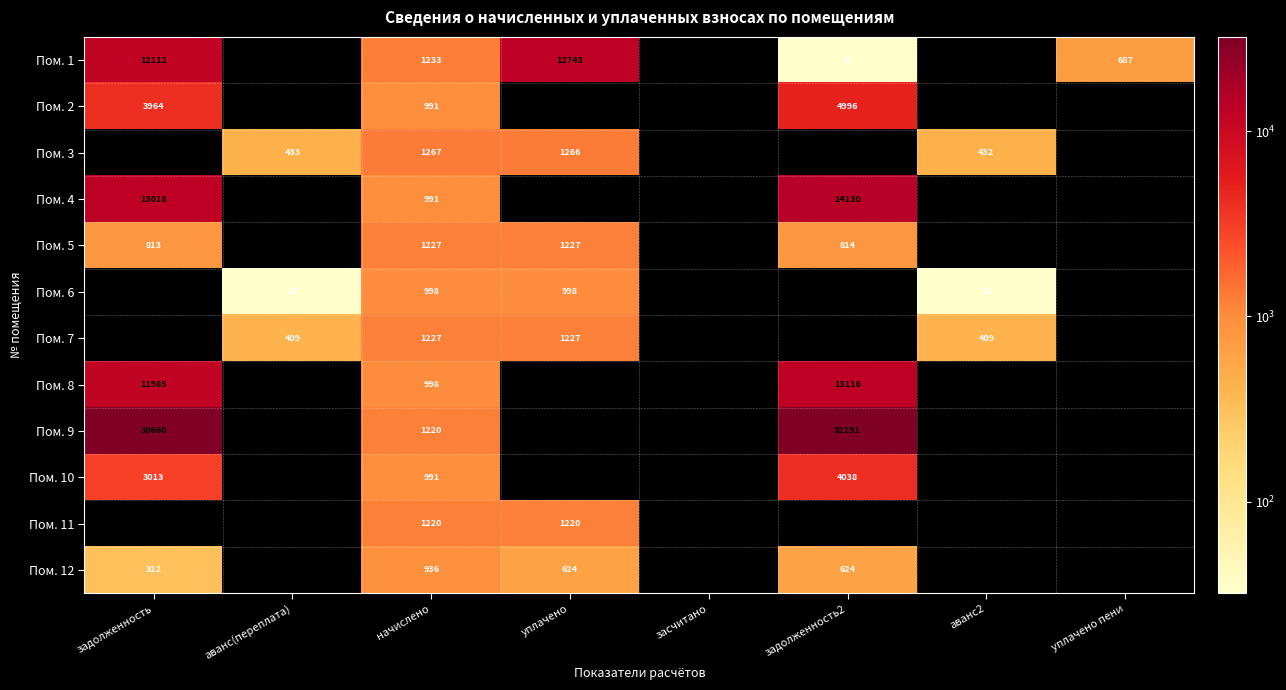

Count the number of categories in the chart.

8